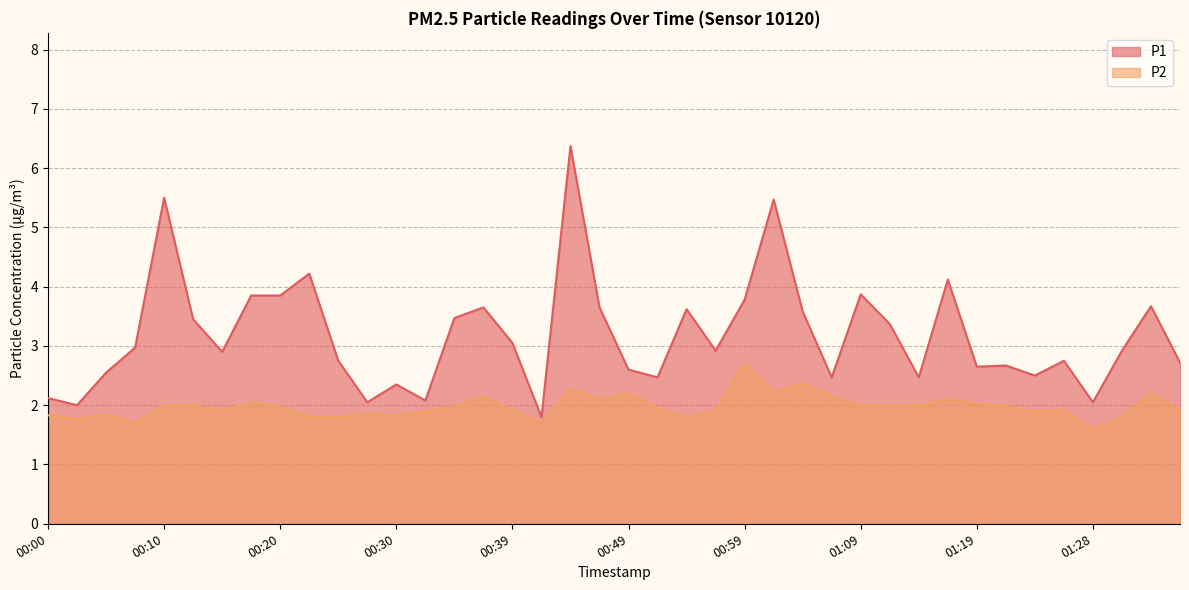

Which has a higher value, 00:03 or 00:17?

00:17